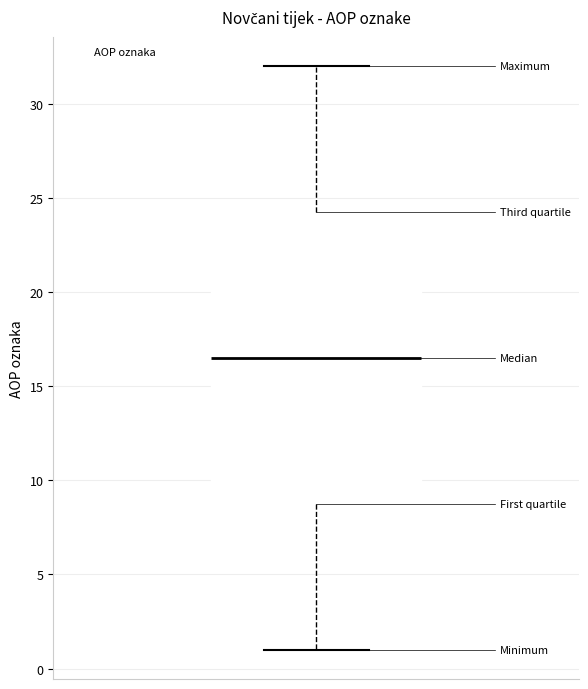

Where is the lower edge of the box on the y-axis? The values are not printed on the chart, so give them approximately, as read against the axis.

9.0